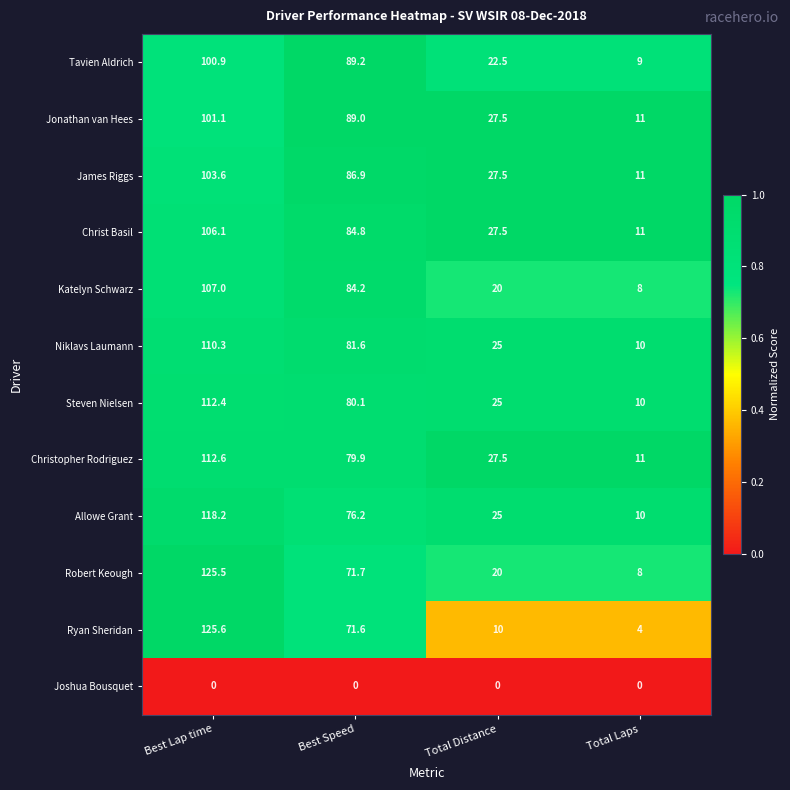

Between Best Speed and Total Laps, which series saw the biggest shift?

Tavien Aldrich